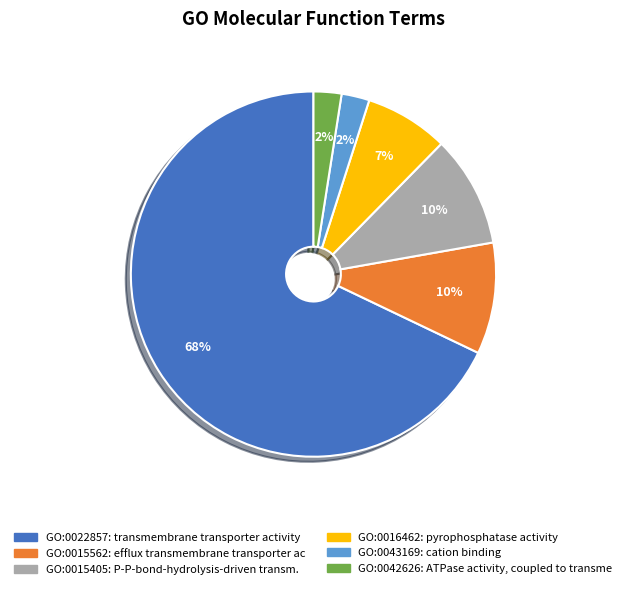

What percentage is the GO:0043169 slice, to the nearest percent?

2%